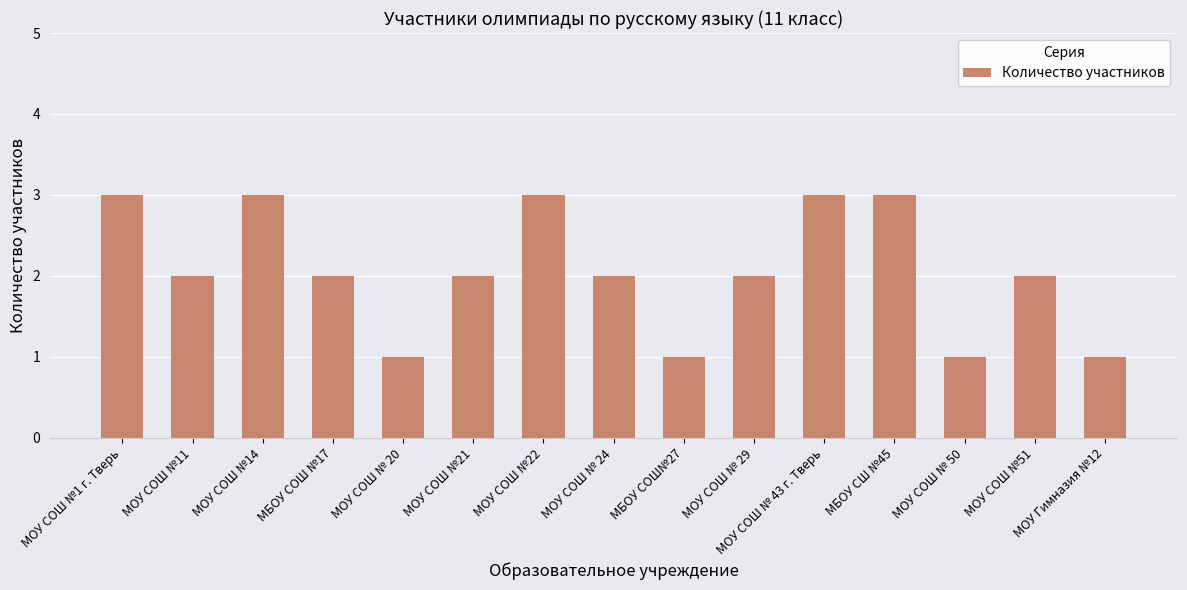

What position from the left is МОУ СОШ №51?

14